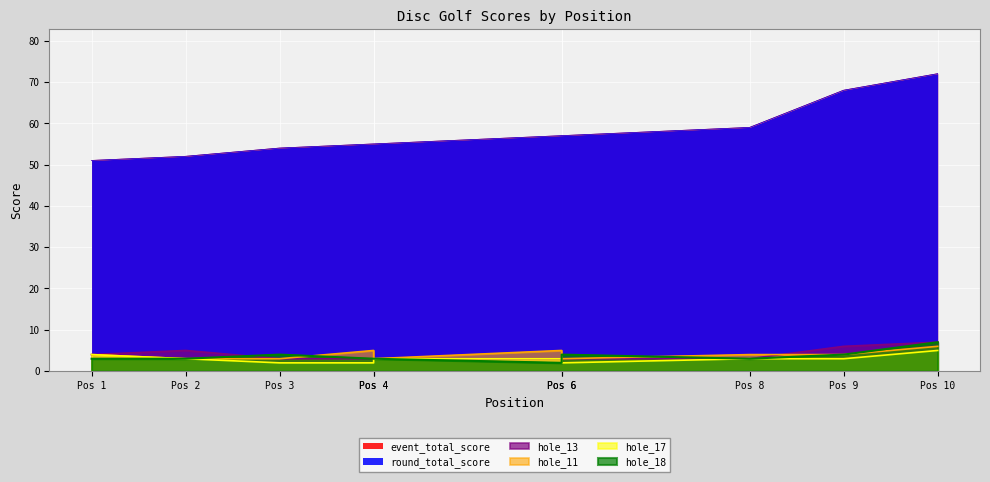

Count the number of data series in this chart.

6